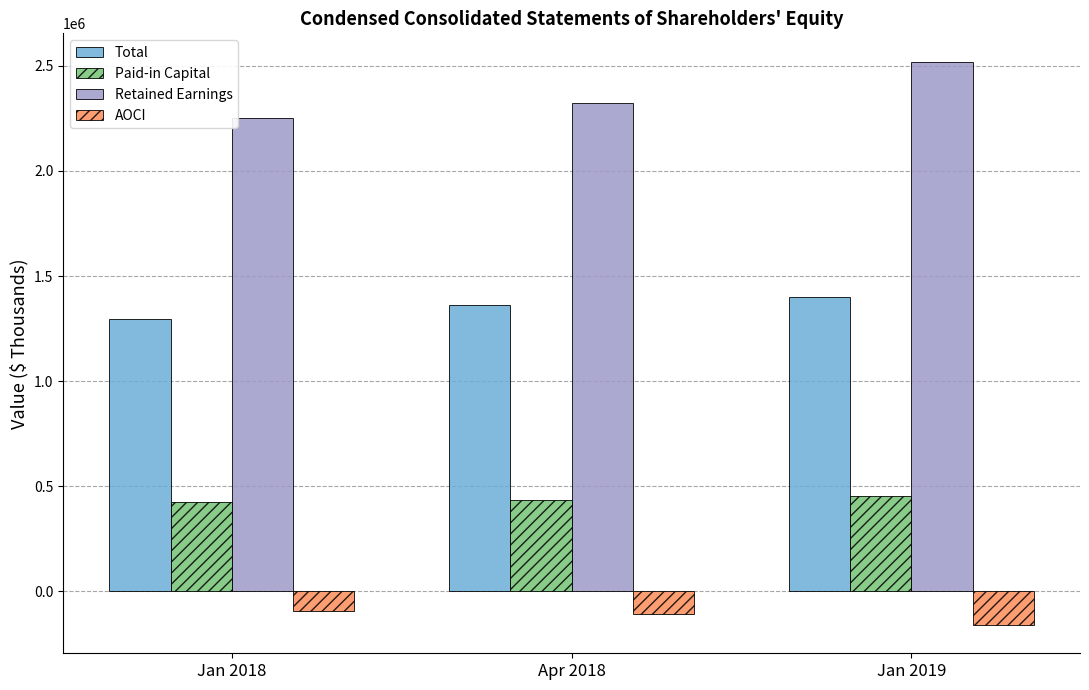

What is the sum of the Paid-in Capital values at Jan 2018 and Jan 2019?

878228